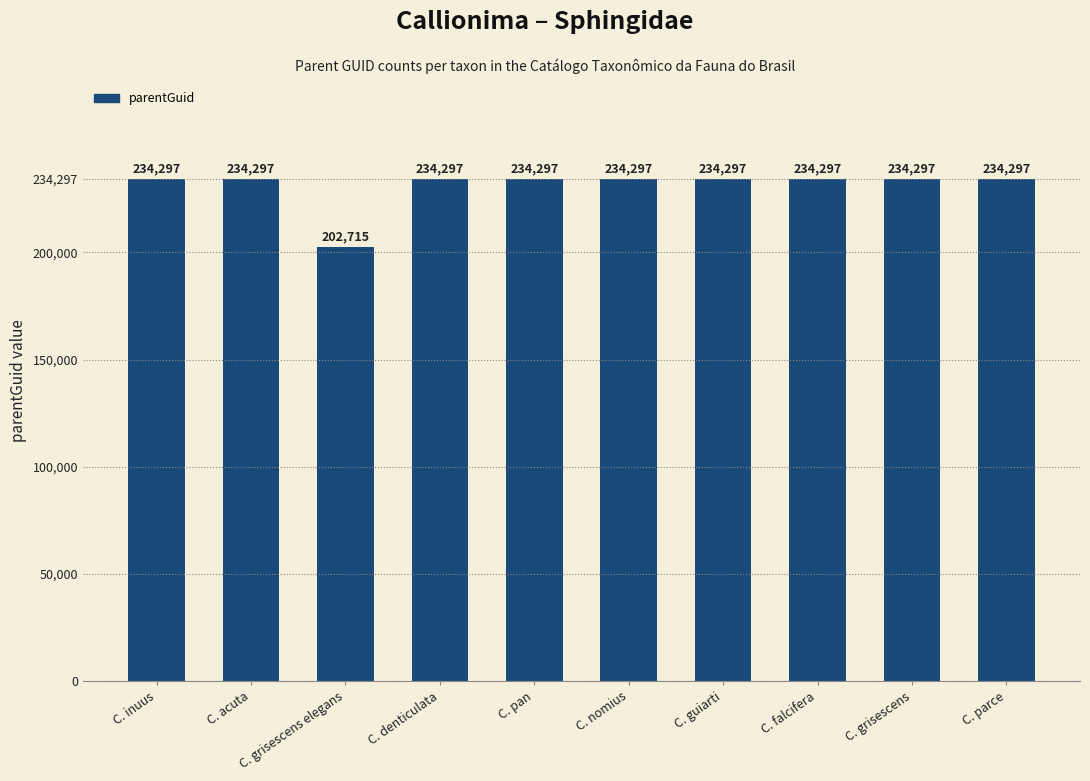

What is the change in value from C. grisescens elegans to C. falcifera?

+31582